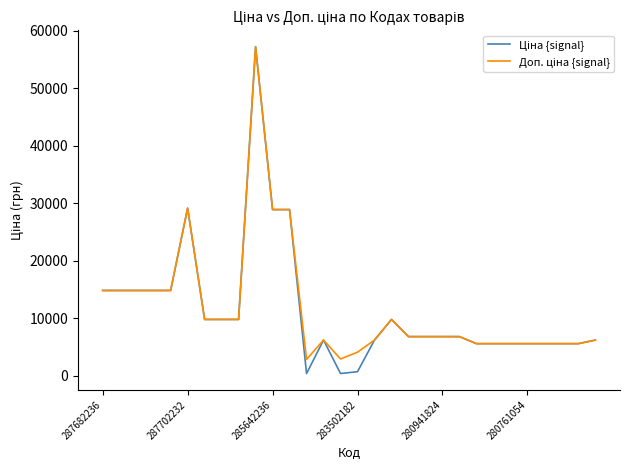

What is the maximum value shown in the chart?

57258.0